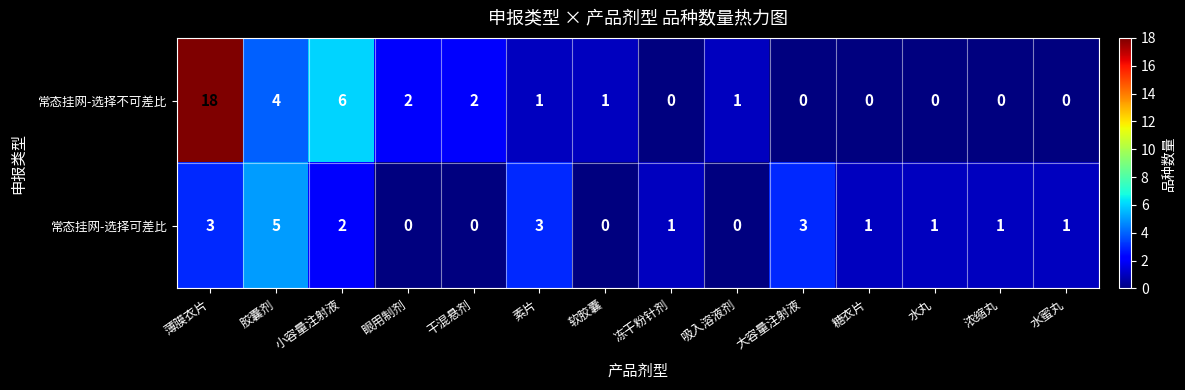

At which label does 常态挂网-选择不可差比 first exceed 1?

薄膜衣片